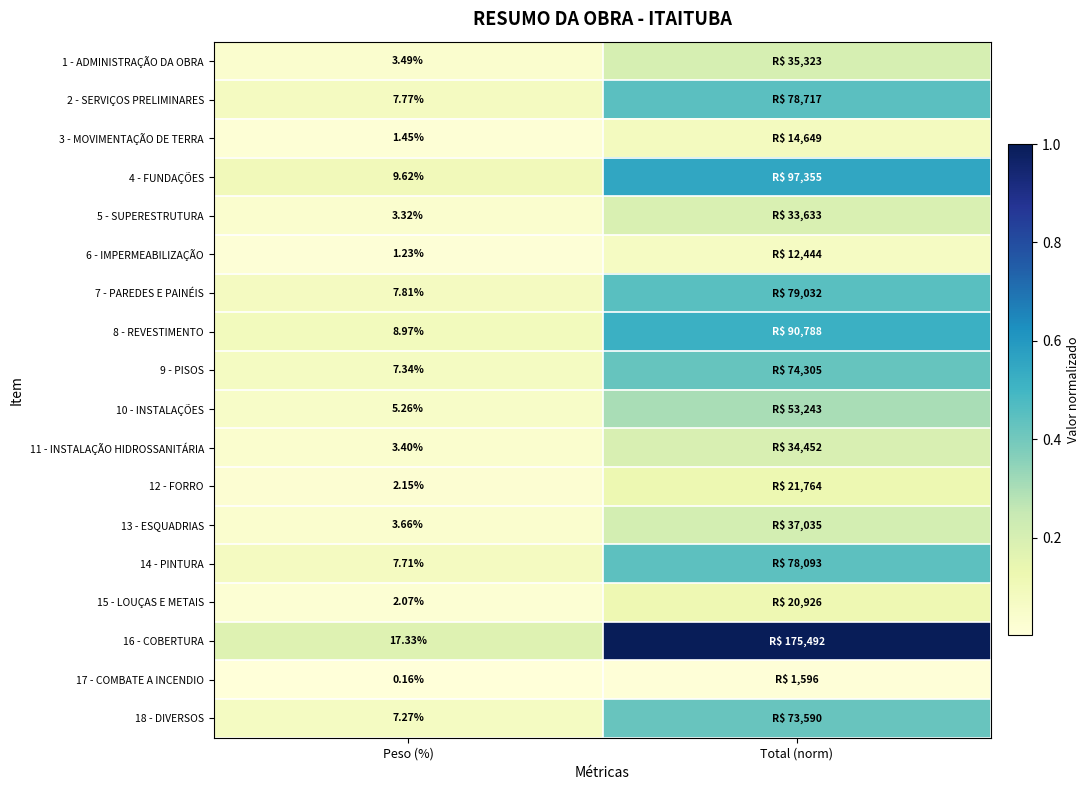

Is the value of 8 - REVESTIMENTO at Peso (%) greater than the value of 16 - COBERTURA at Peso (%)?

No